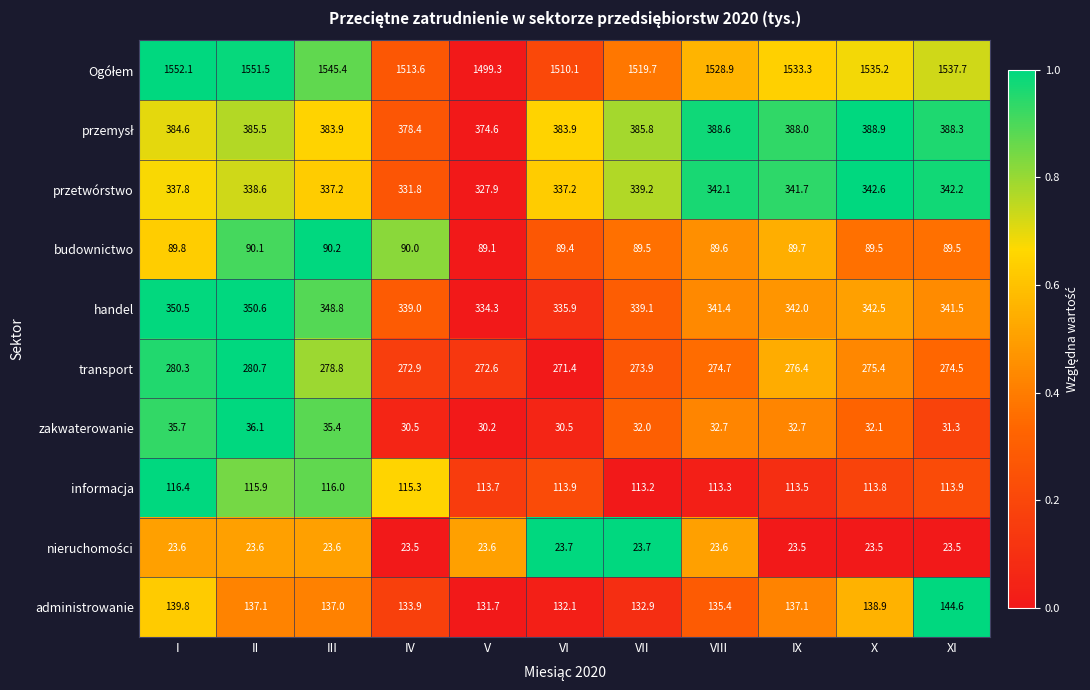

What is the minimum value shown in the chart?

23.5